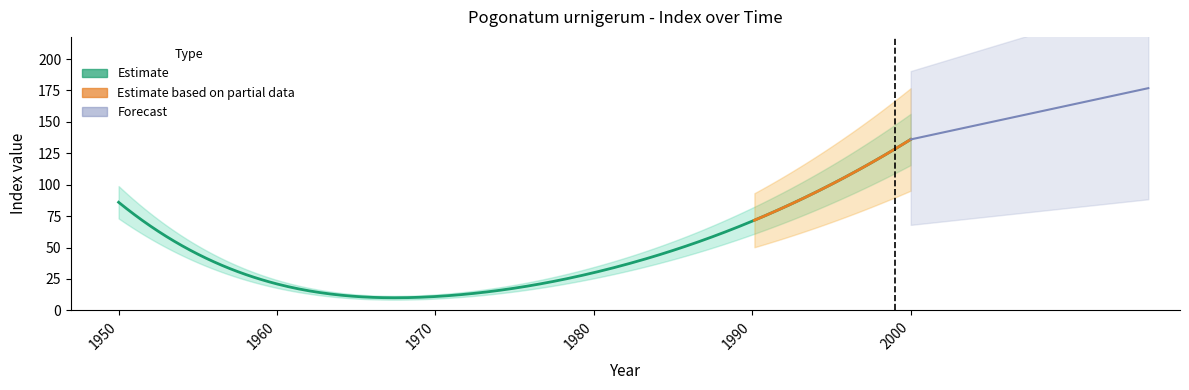

Reading left to right, list all the values displayed in this chart.

86	21	11	30	71	136